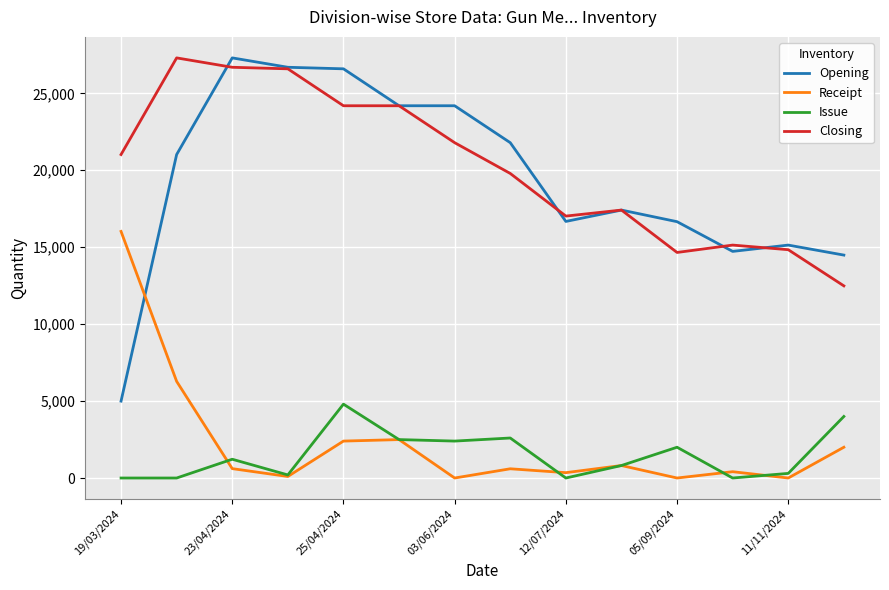

Which series has the widest spread of values?

Opening